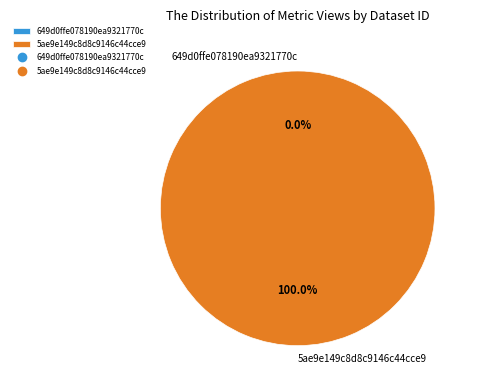

Which category accounts for the majority?

5ae9e149c8d8c9146c44cce9